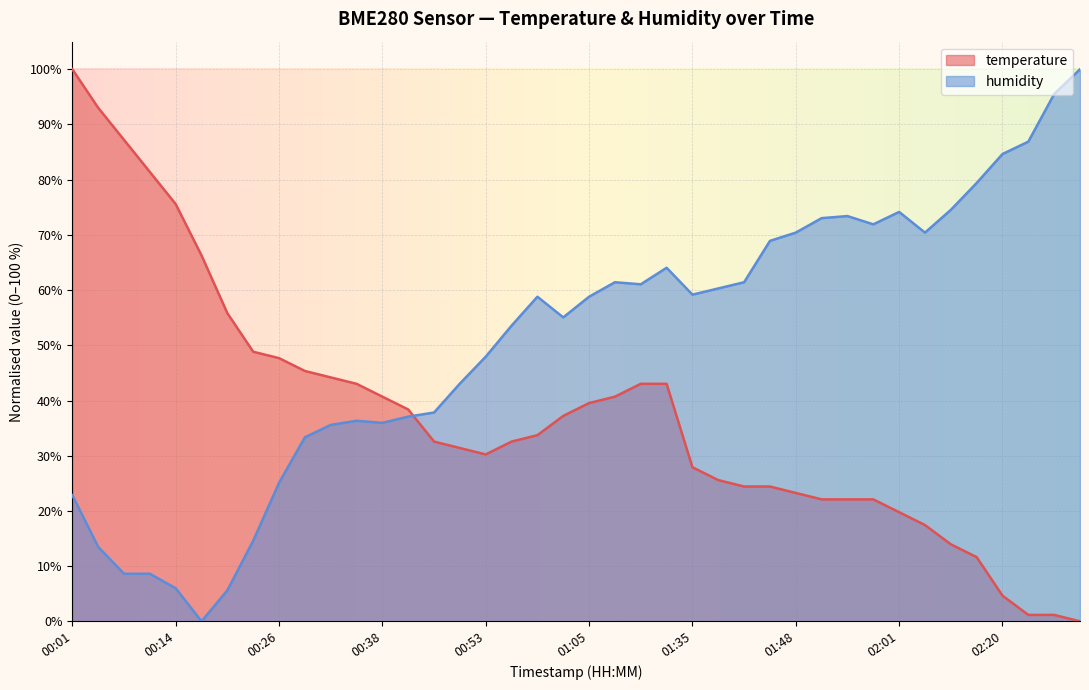

At which category does humidity reach its first local valley?

00:17